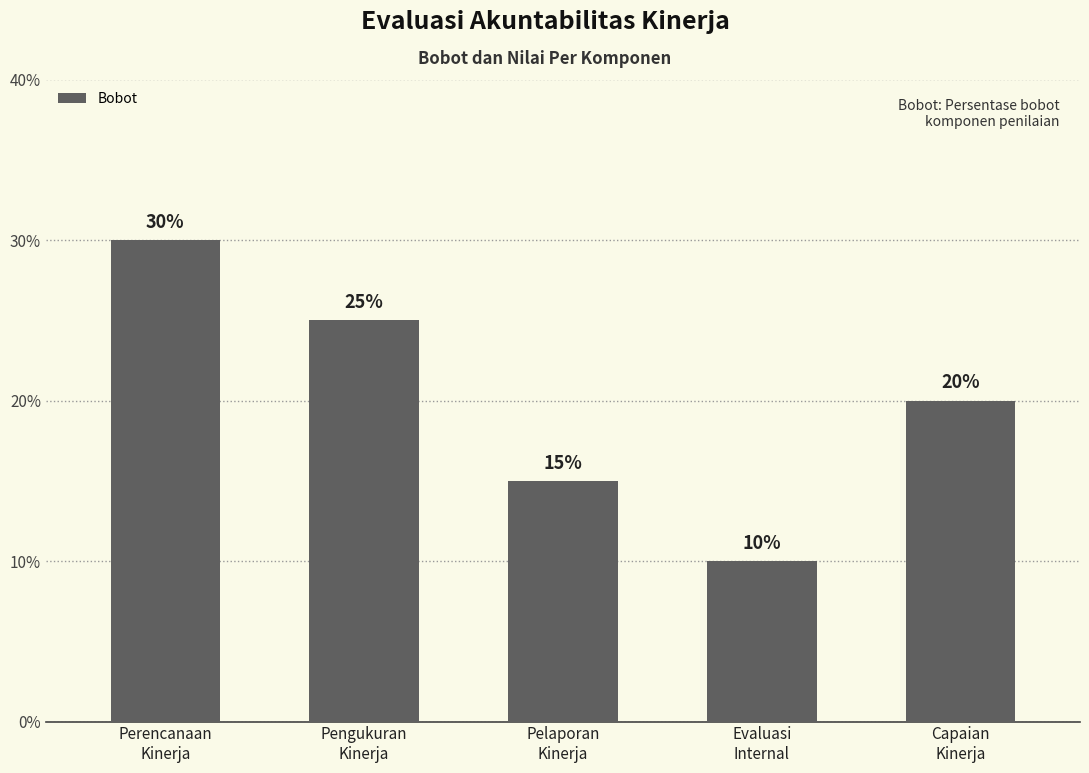

What is the average value?

20